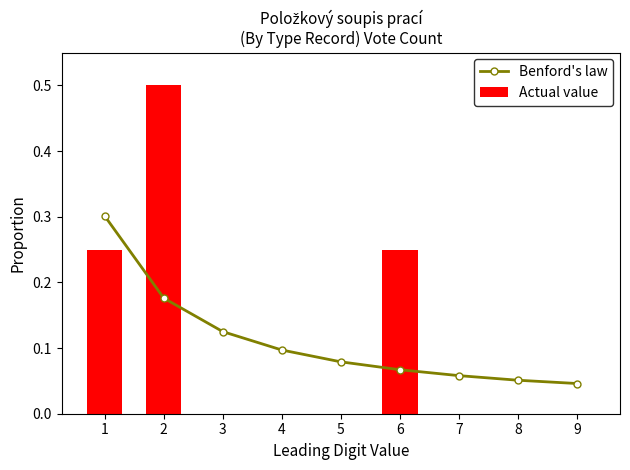

What are all the series names shown in the legend?

Benford's law, Actual value